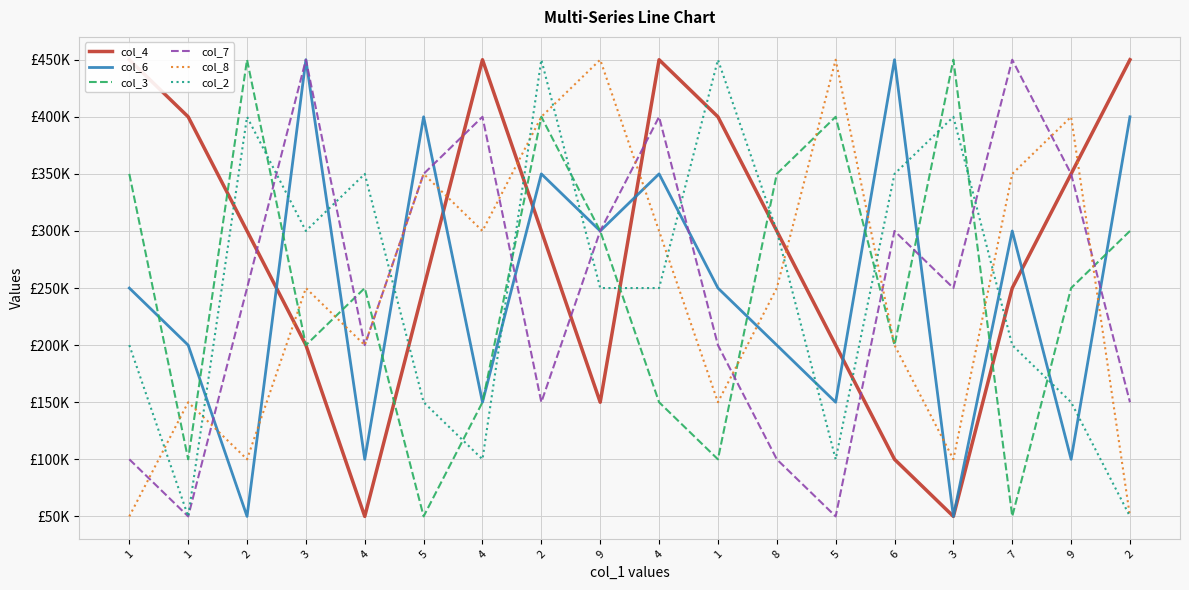

What is the minimum value for col_7?

50000